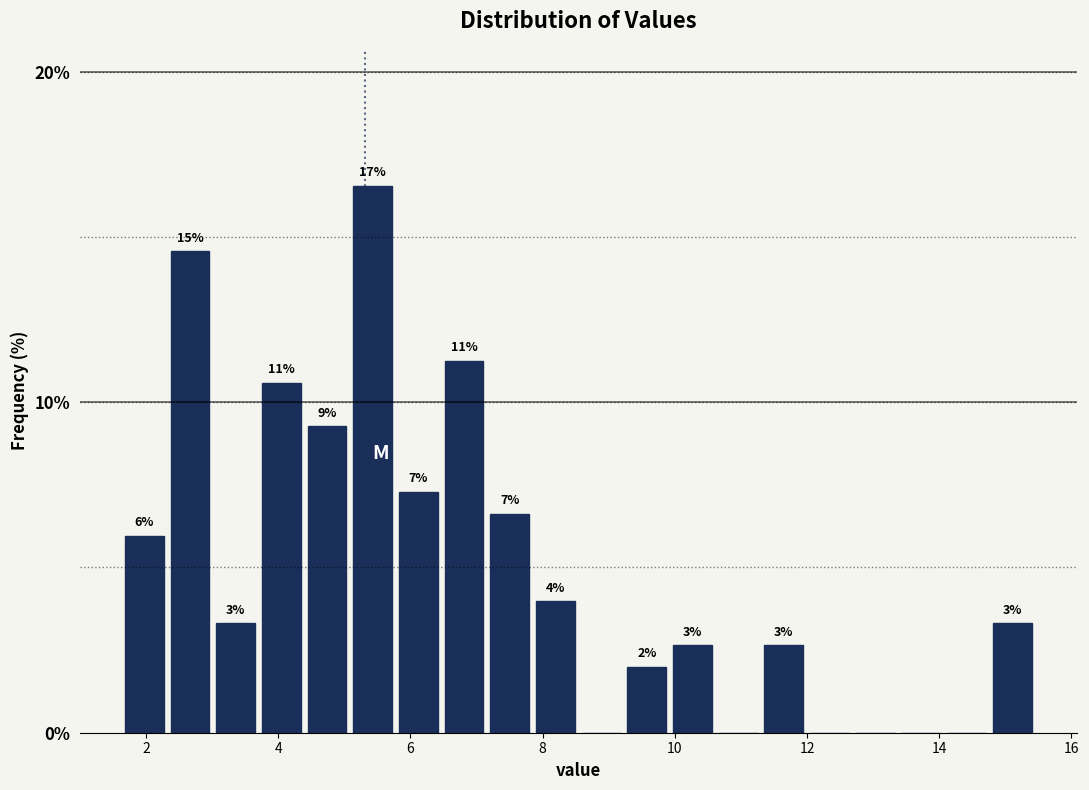

Read against the x-axis, roughly where is the centre of the tallest bar?

5.4